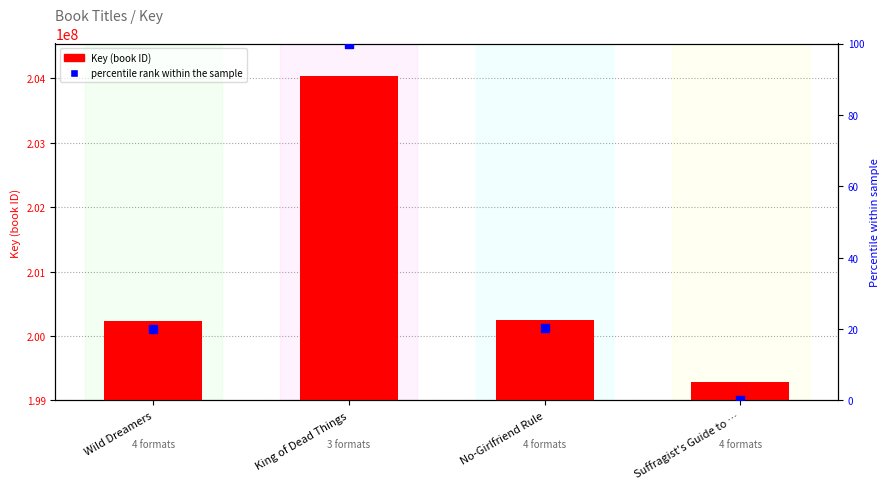

Which series contains the highest Y value?

Key (book ID)